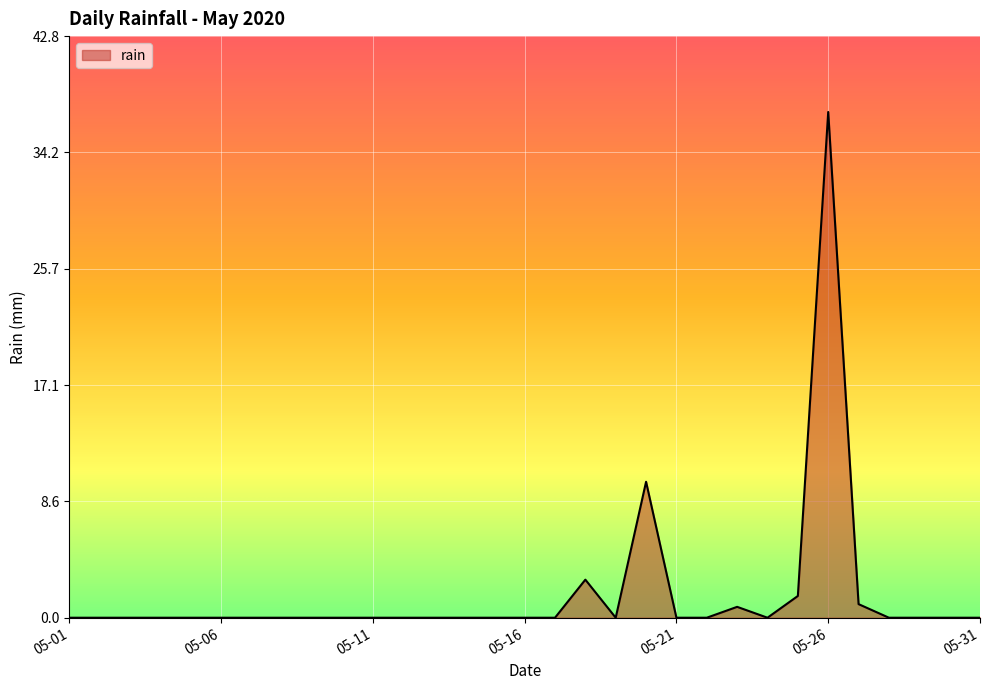

What is the greatest value displayed?

37.2